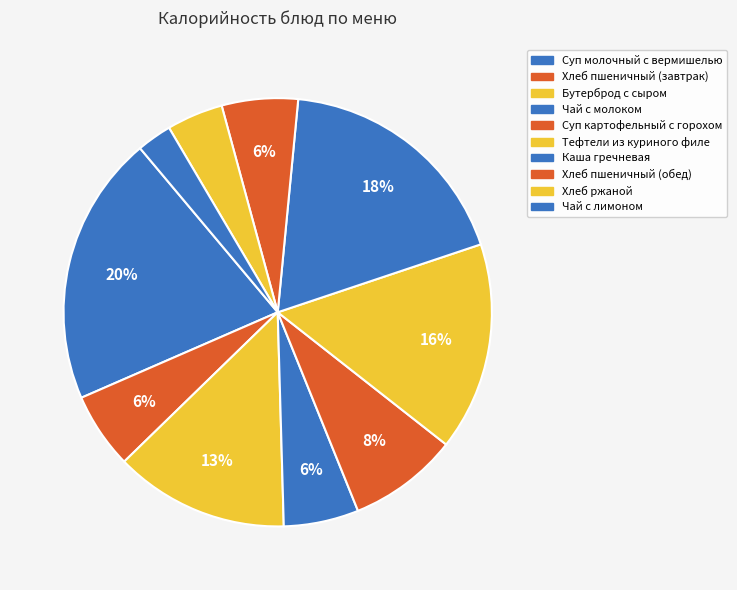

Combined, do Каша гречневая and Тефтели из куриного филе account for over 50%?

No